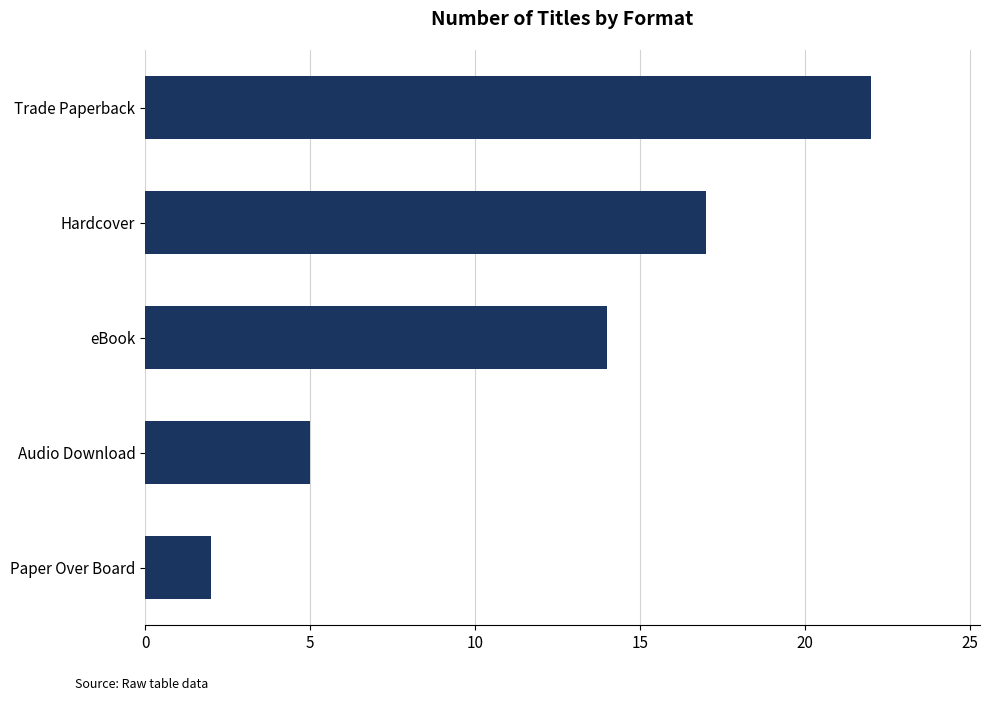

How many distinct data groups are displayed?

1